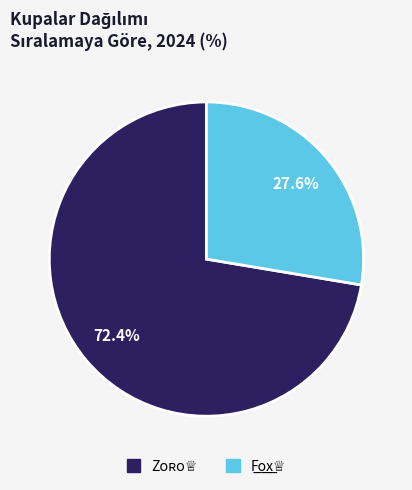

Does any single category account for the majority?

Yes